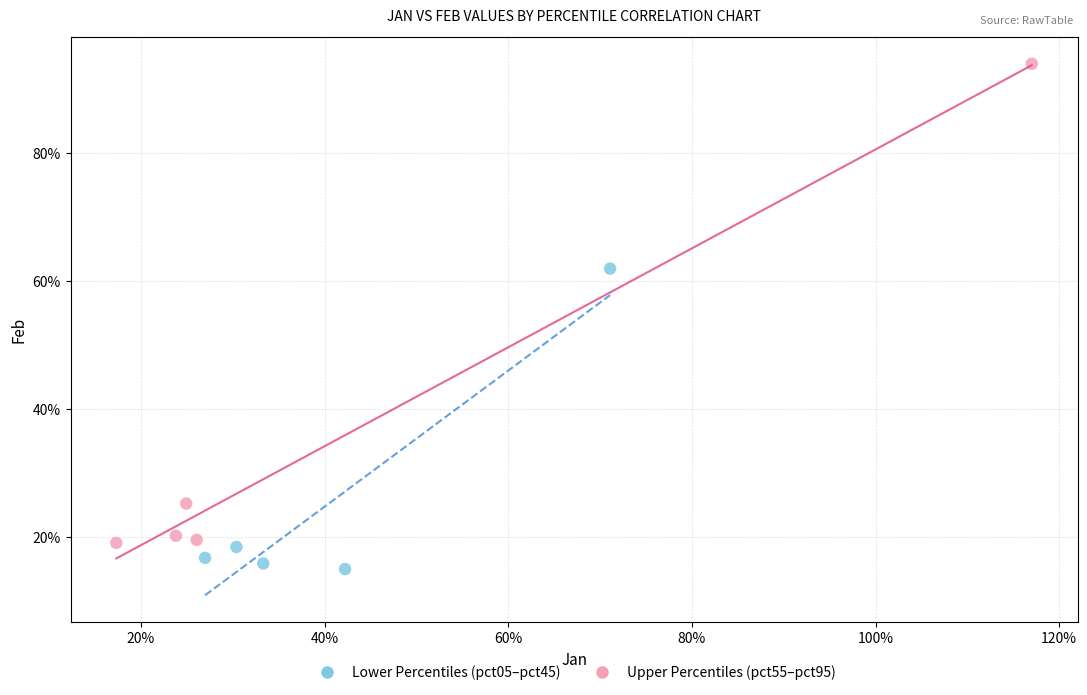

What are all the series names shown in the legend?

Lower Percentiles (pct05–pct45), Upper Percentiles (pct55–pct95)